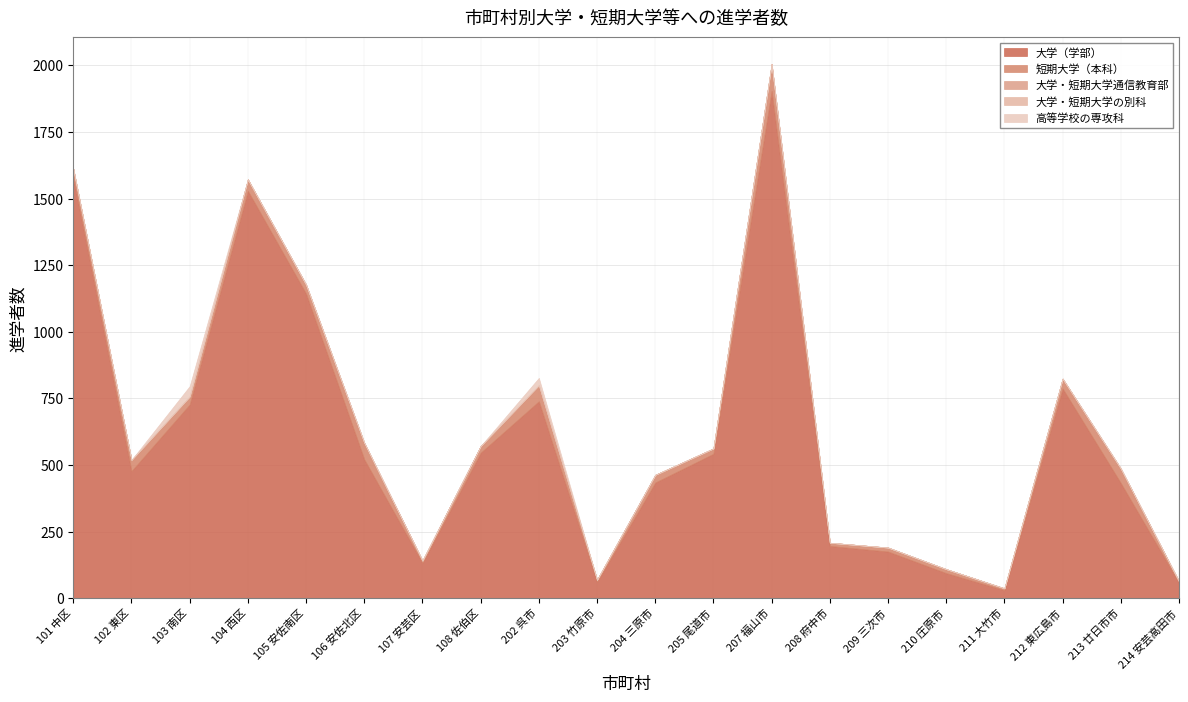

At which category does 大学・短期大学通信教育部 reach its first local peak?

102 東区